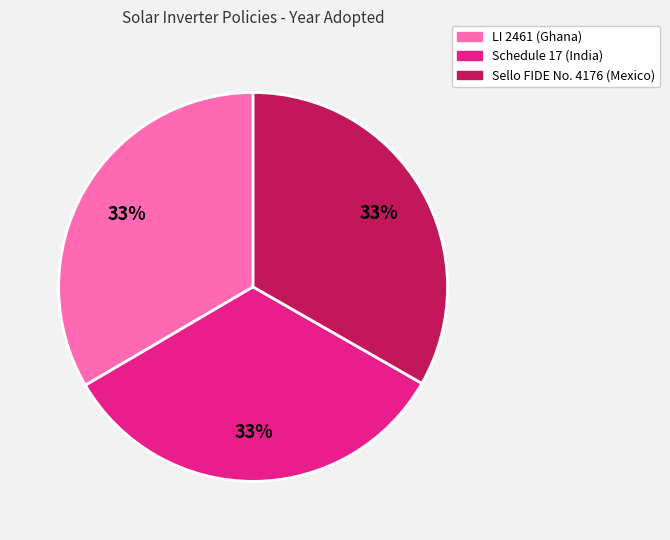

Combined, do Sello FIDE No. 4176 (Mexico) and Schedule 17 (India) account for over 50%?

Yes